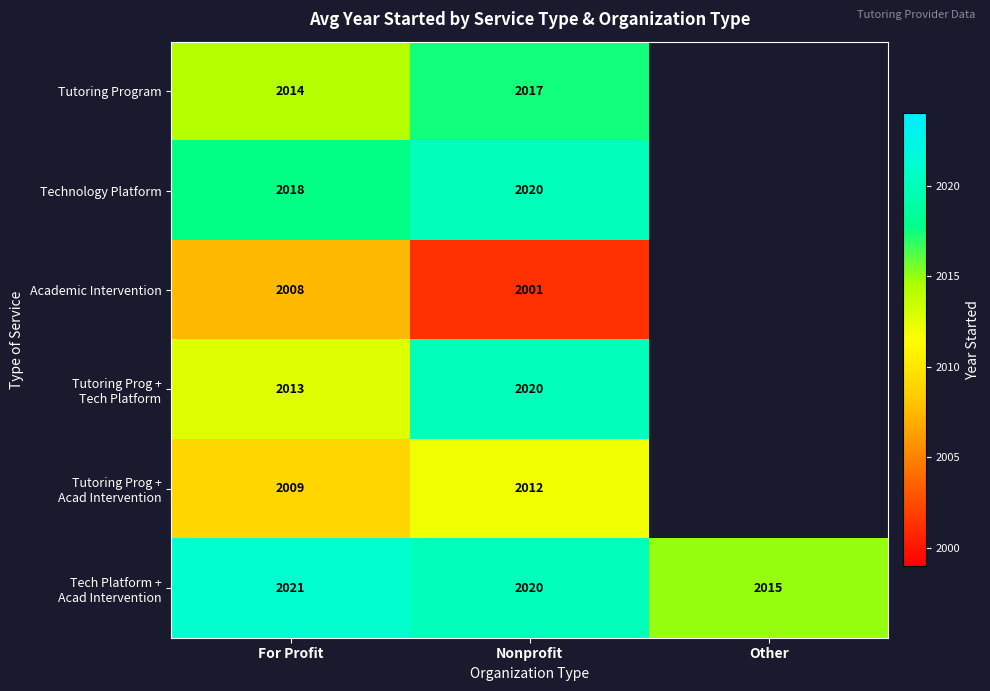

What is the spread (max minus min) of values at Nonprofit?

19.0